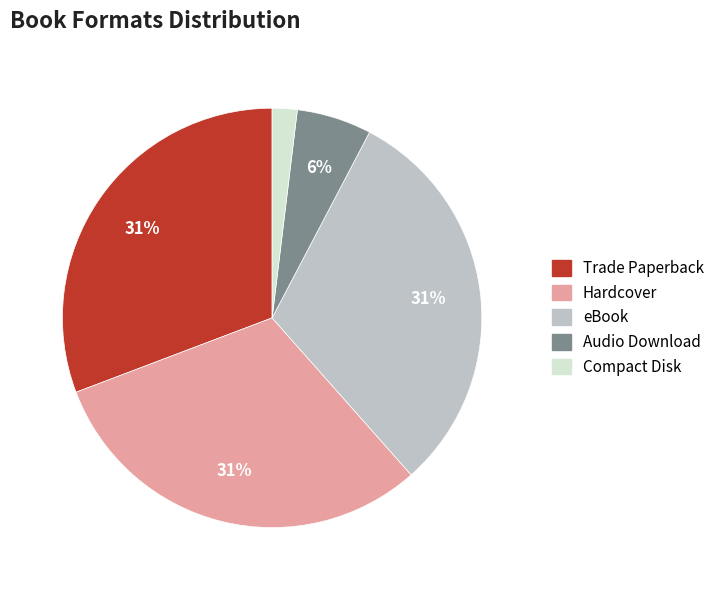

Which slice is the smallest?

Compact Disk